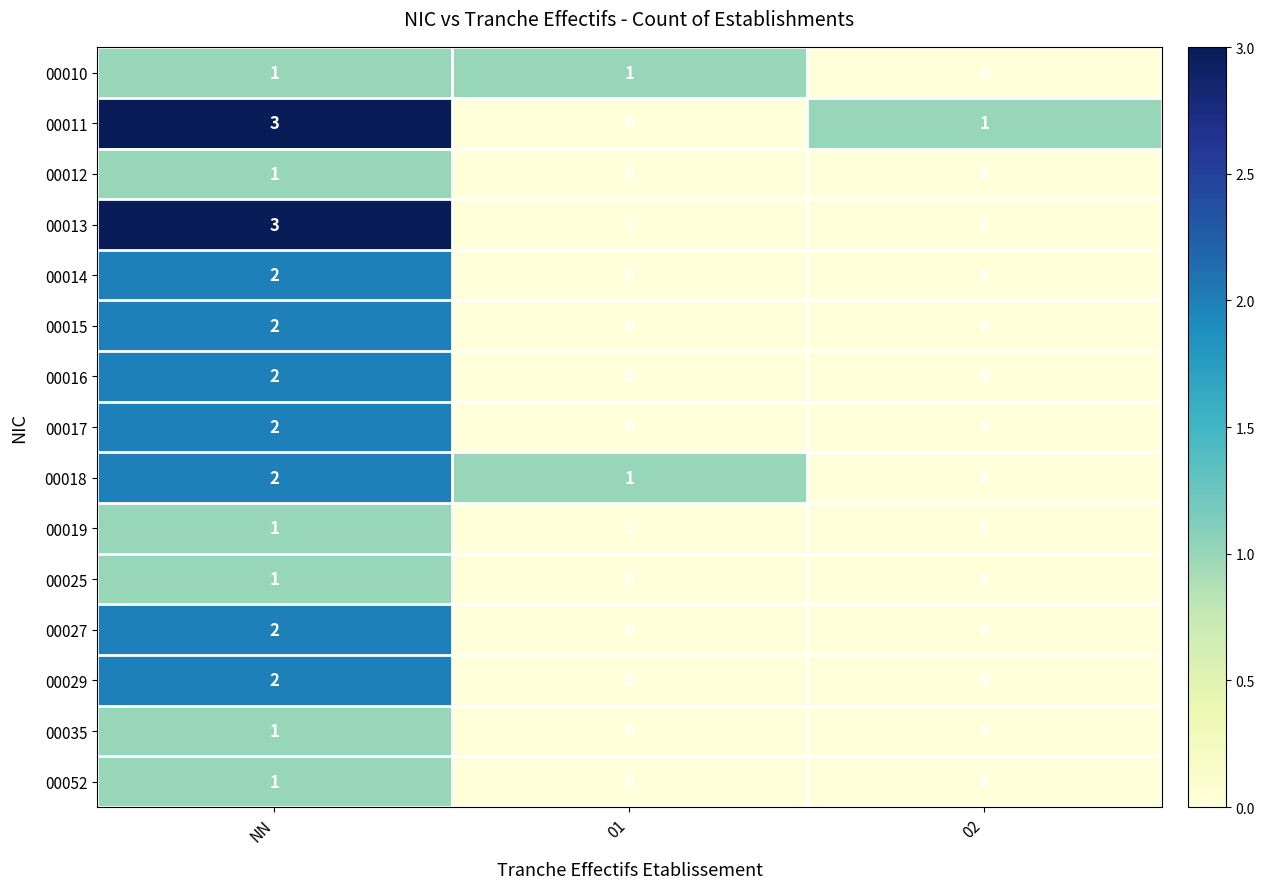

True or false: 00029 has a value of 2 at NN.

True